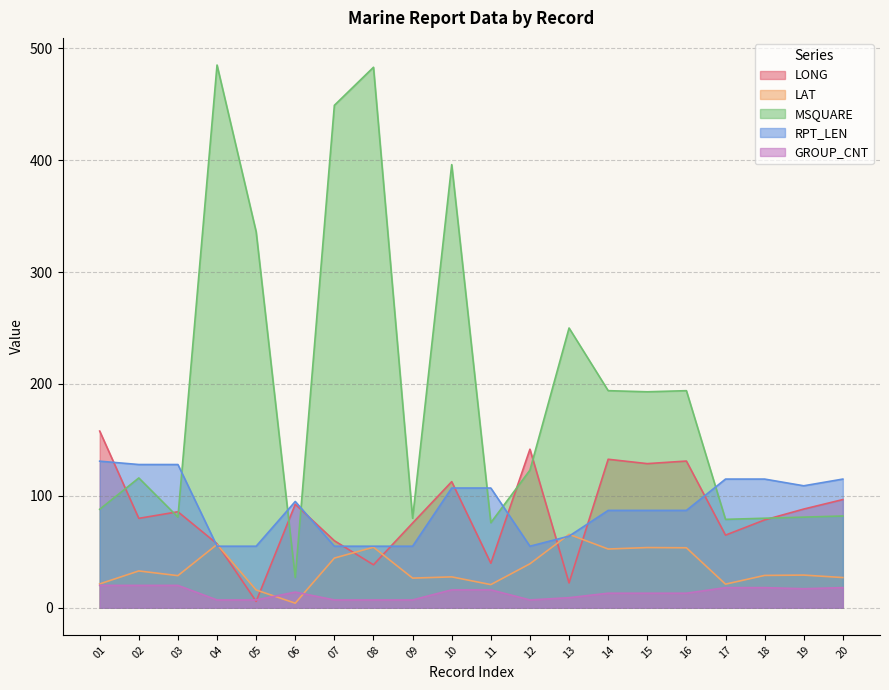

What is the minimum value shown in the chart?

4.1